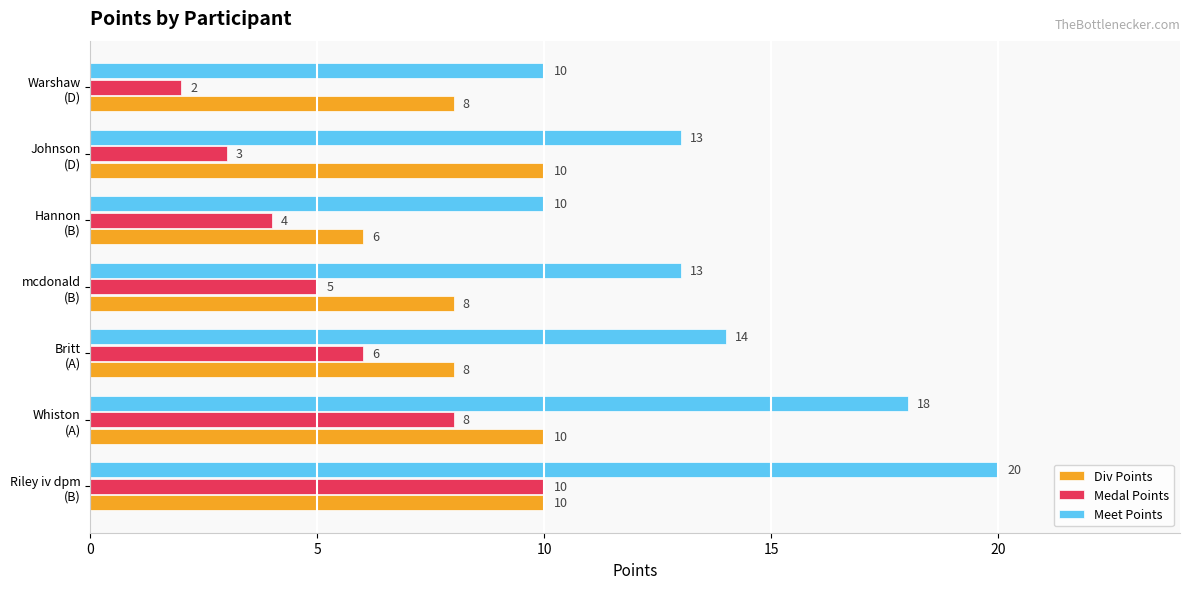

Which series has the largest total across all categories?

Meet Points